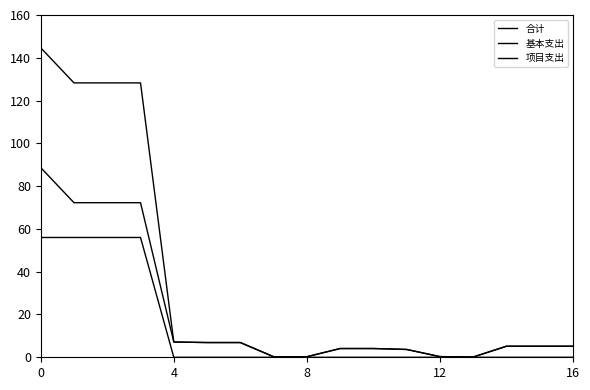

Rank the series by their maximum value, from highest to lowest.

合计, 基本支出, 项目支出